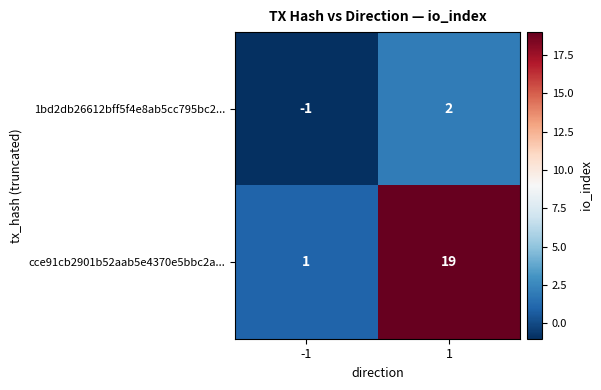

How many categories are shown in the chart?

2